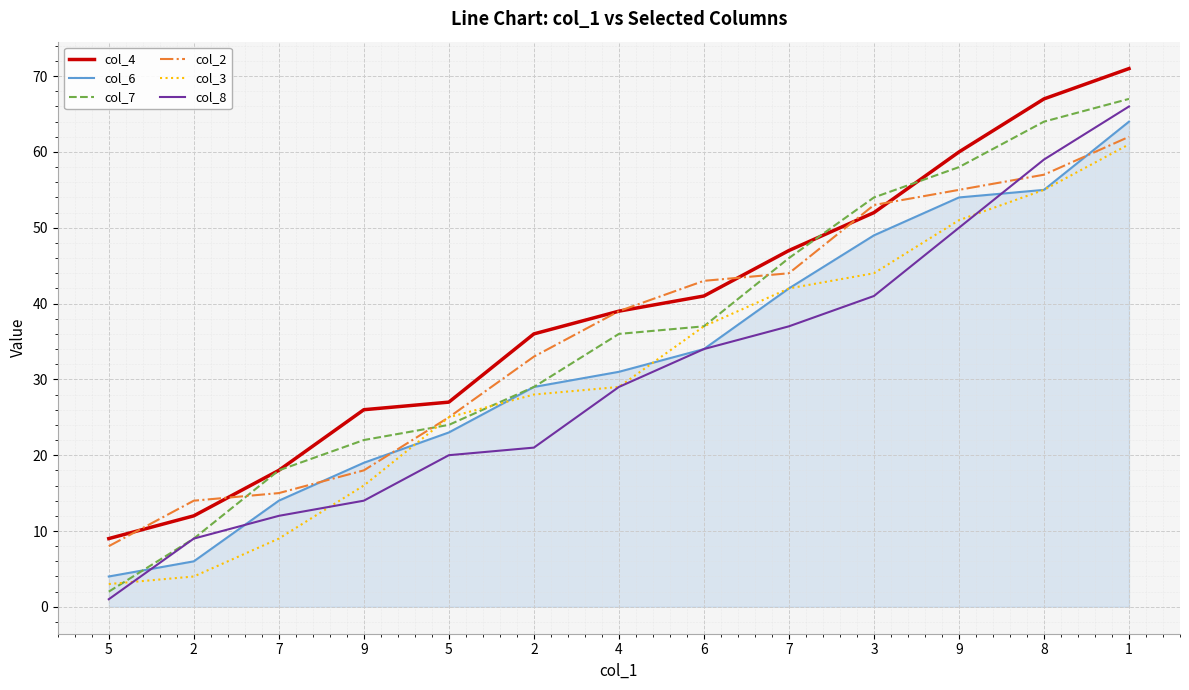

Does the chart display data point markers on the line(s)?

No